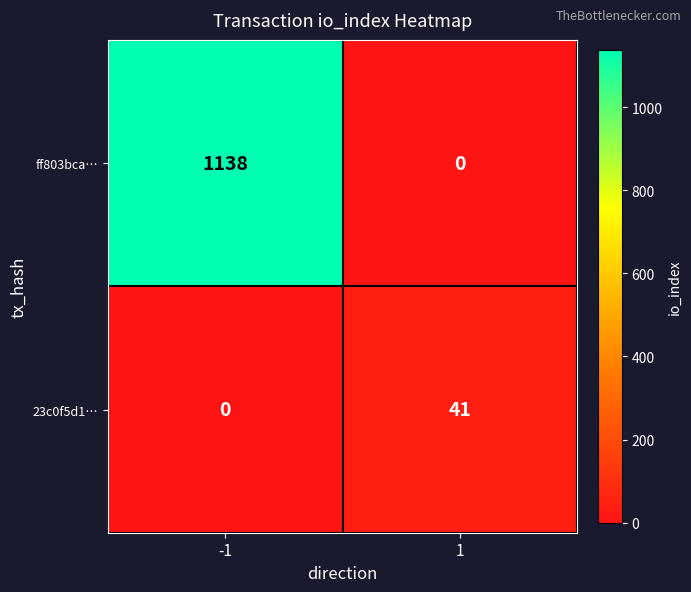

Count the number of categories in the chart.

2